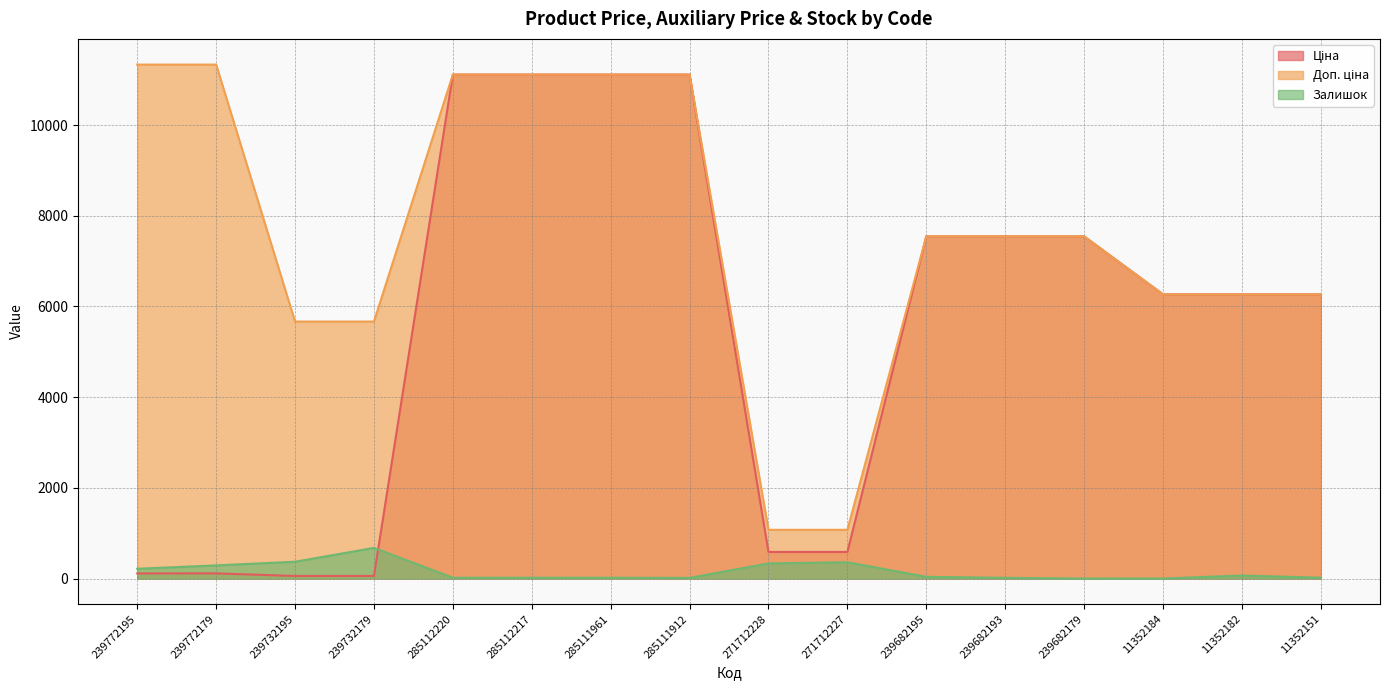

The value of Ціна at 239682195 is 7545.9. True or false?

True